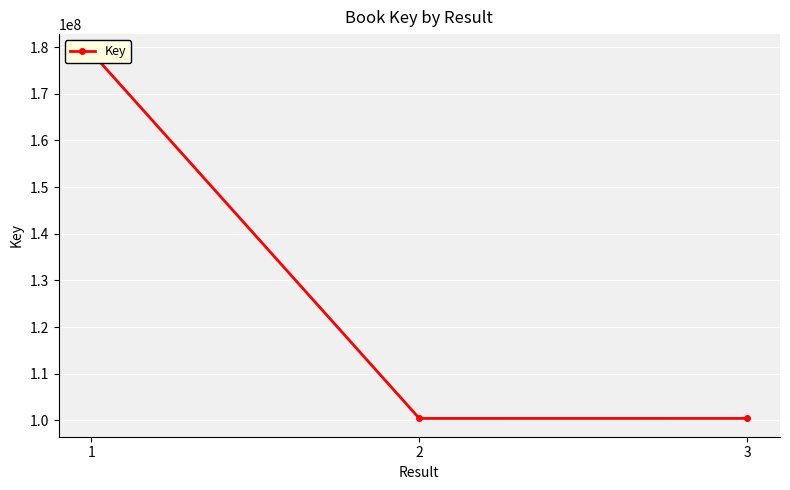

What is the minimum value shown in the chart?

100429497